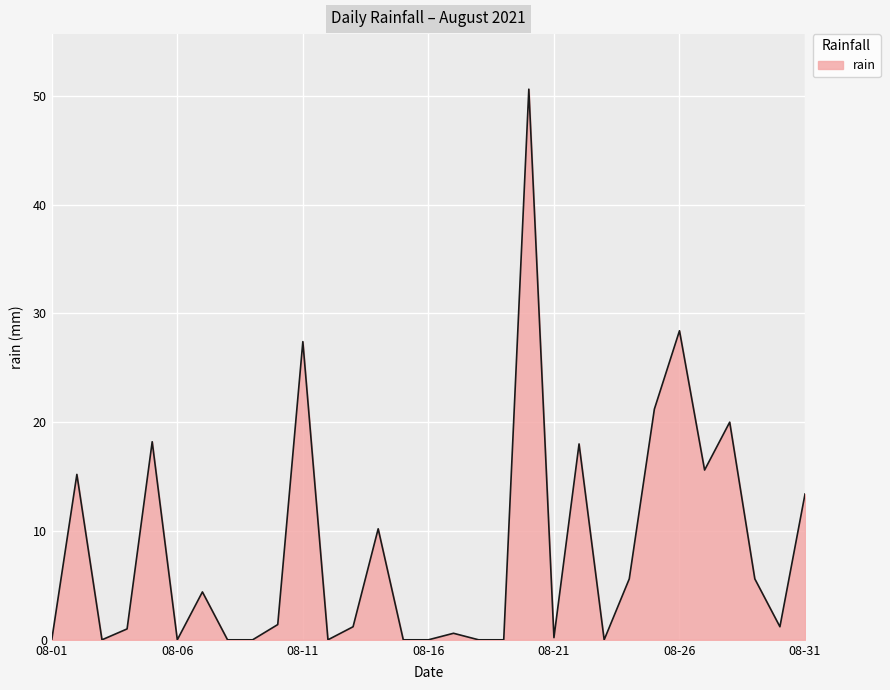

What is the maximum value shown in the chart?

50.6